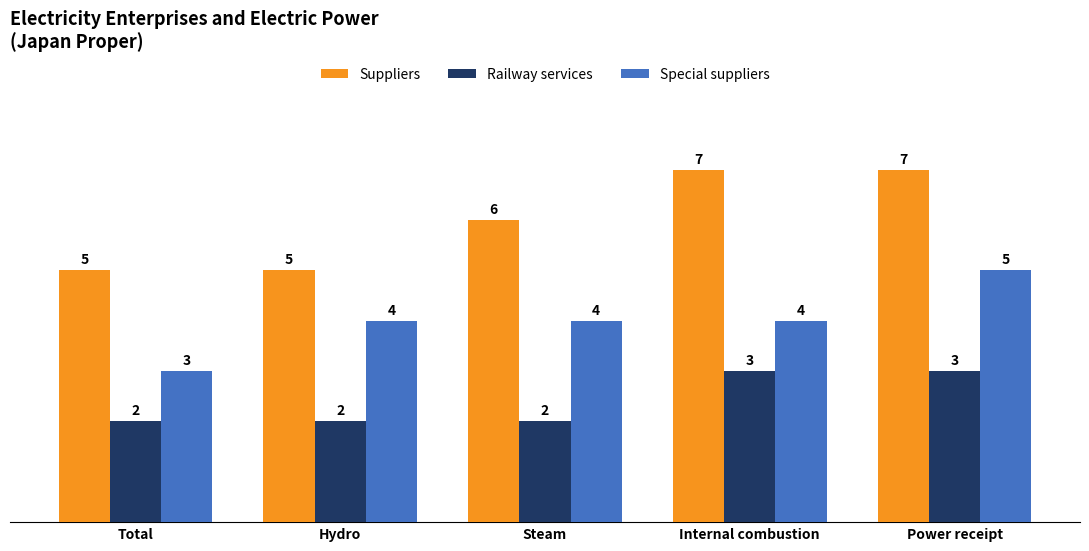

Rank the series by their maximum value, from lowest to highest.

Railway services, Special suppliers, Suppliers